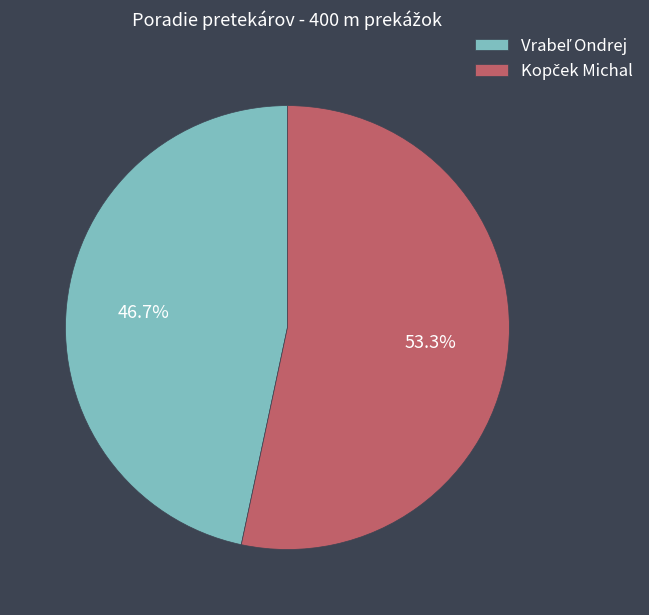

Is there a majority slice in this chart?

Yes